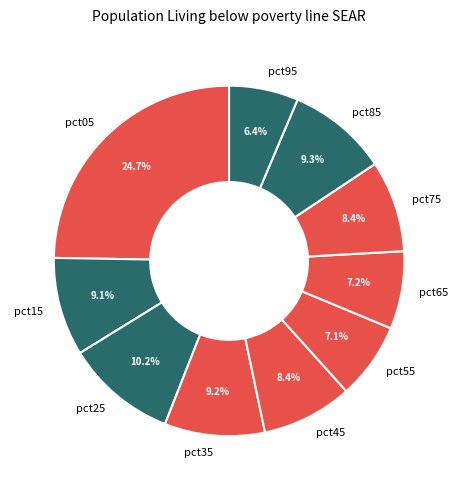

How much of the chart is everything except pct05?

75.3%